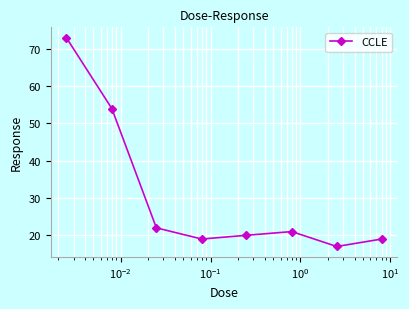

How many points are higher than both their immediate neighbors (excluding endpoints)?

1